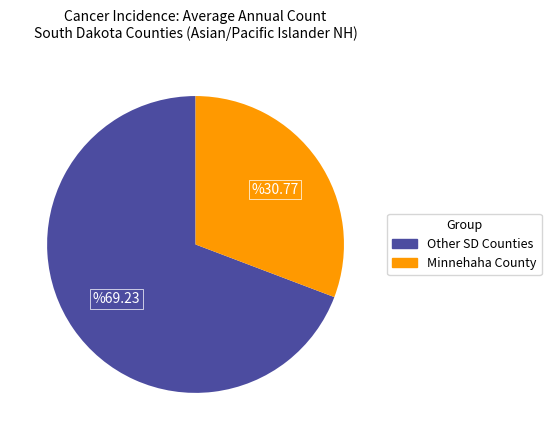

Is there any slice that represents more than half of the pie?

Yes